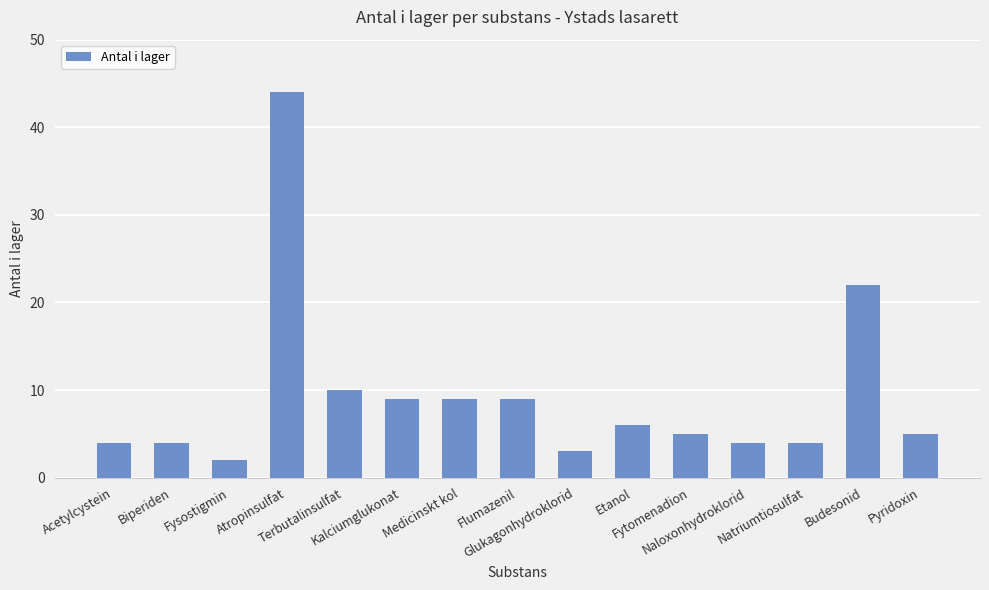

What is the greatest value displayed?

44